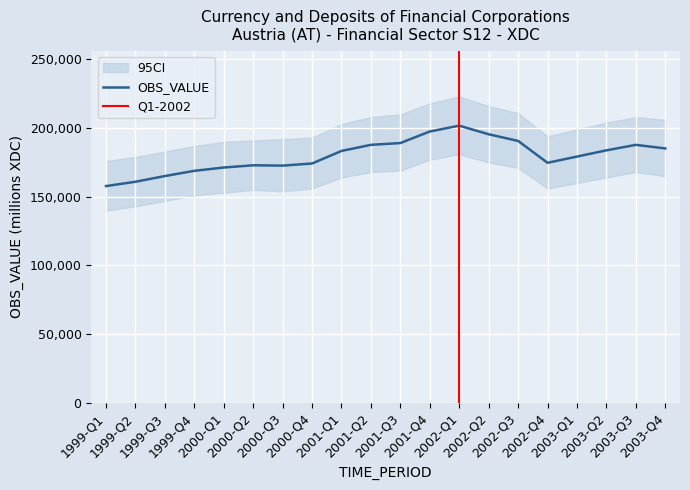

How many data points does each series have?

20